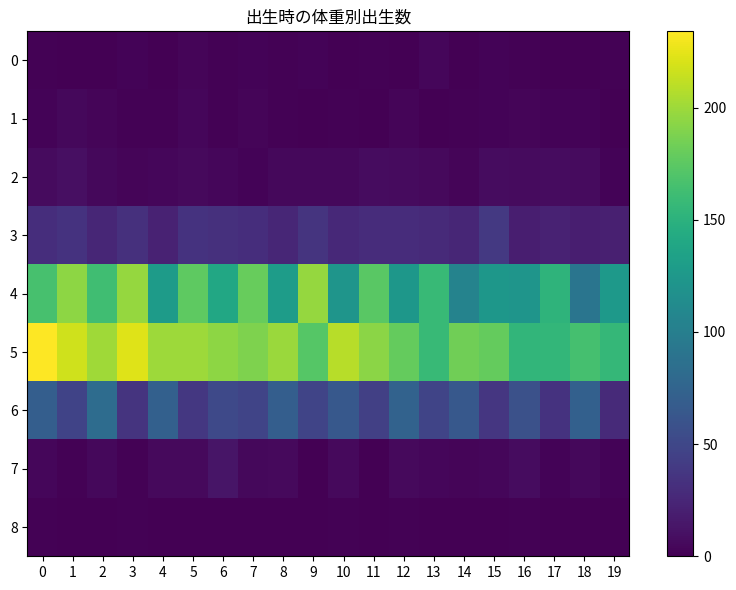

Reading left to right, extract all data points from this chart.

0: 0=1	1=0	2=0	3=2	4=0	5=3	6=1	7=2	8=1	9=2	10=0	11=1	12=0	13=4	14=0	15=2	16=1	17=0	18=0	19=1
1: 0=2	1=5	2=3	3=1	4=1	5=4	6=1	7=3	8=1	9=0	10=1	11=0	12=3	13=0	14=1	15=2	16=3	17=2	18=2	19=0
2: 0=7	1=10	2=5	3=3	4=4	5=6	6=4	7=2	8=5	9=5	10=5	11=8	12=7	13=6	14=3	15=8	16=7	17=8	18=7	19=2
3: 0=31	1=34	2=25	3=32	4=22	5=34	6=32	7=31	8=25	9=35	10=27	11=30	12=30	13=28	14=25	15=39	16=20	17=22	18=20	19=21
4: 0=166	1=194	2=162	3=197	4=128	5=176	6=140	7=180	8=129	9=197	10=122	11=174	12=124	13=158	14=105	15=124	16=122	17=152	18=91	19=126
5: 0=234	1=217	2=201	3=223	4=200	5=200	6=194	7=189	8=199	9=172	10=209	11=193	12=179	13=158	14=183	15=179	16=154	17=155	18=165	19=156
6: 0=70	1=47	2=83	3=35	4=72	5=38	6=52	7=48	8=70	9=48	10=64	11=44	12=74	13=48	14=64	15=37	16=58	17=34	18=72	19=28
7: 0=4	1=1	2=5	3=1	4=6	5=6	6=13	7=5	8=6	9=0	10=6	11=0	12=6	13=4	14=3	15=4	16=8	17=2	18=5	19=2
8: 0=1	1=0	2=0	3=1	4=0	5=0	6=0	7=0	8=0	9=0	10=1	11=0	12=1	13=0	14=0	15=0	16=1	17=0	18=0	19=0